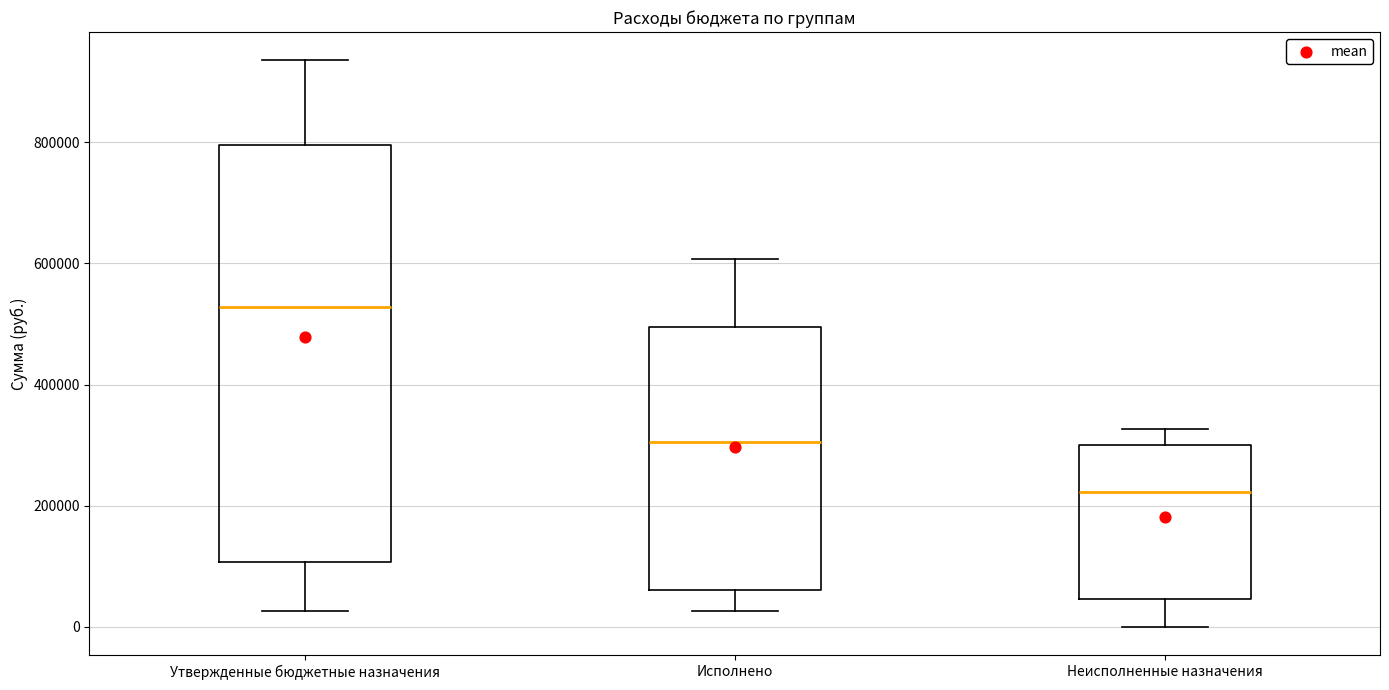

Where is the lower edge of the box for Неисполненные назначения on the y-axis? The values are not printed on the chart, so give them approximately, as read against the axis.

40000